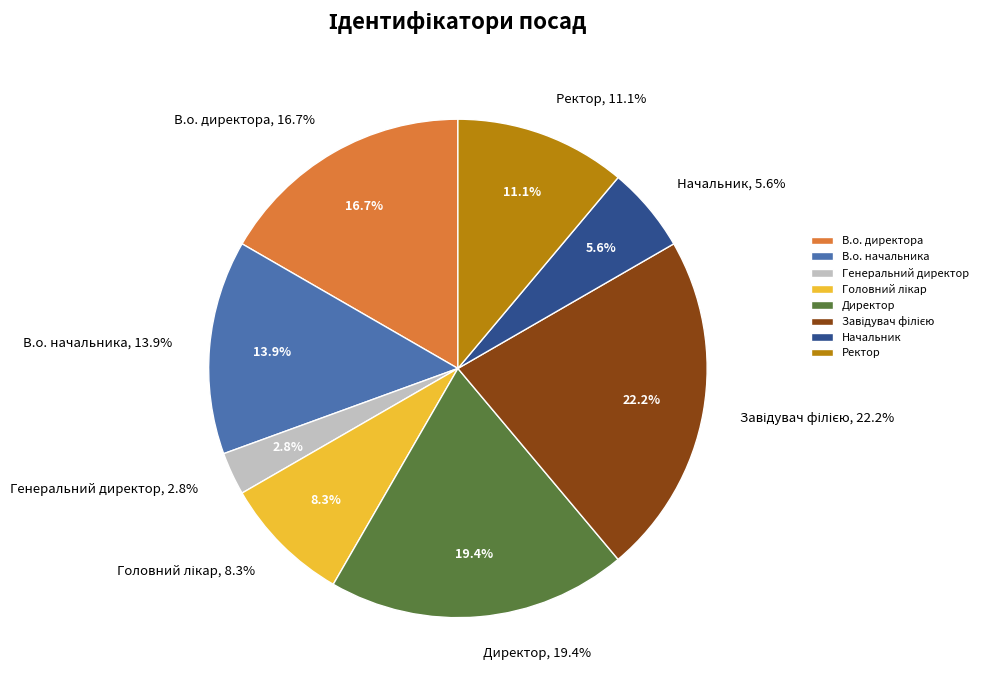

How many segments does this pie chart have?

8